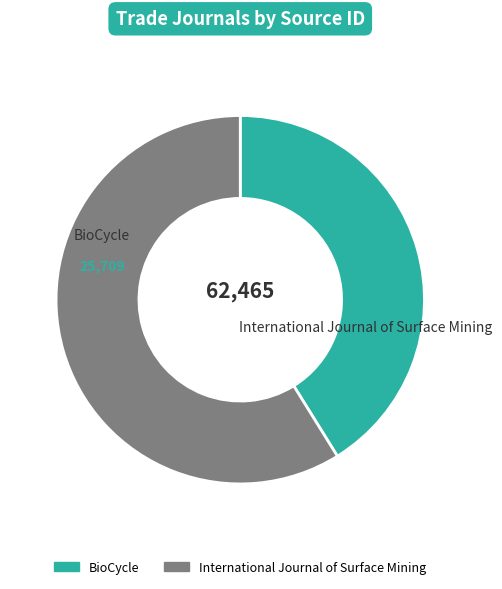

Combined, do International Journal of Surface Mining and BioCycle account for over 50%?

Yes